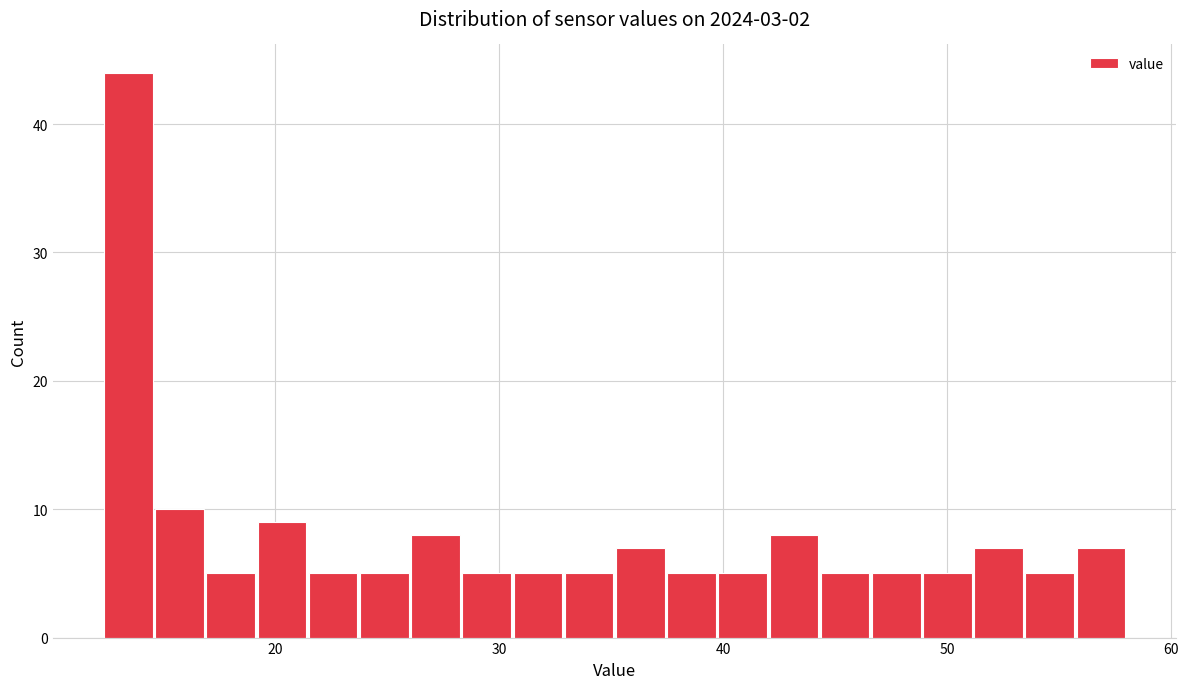

Around what value on the x-axis is the tallest bar? Give the approximate position of its centre, as read against the axis.

13